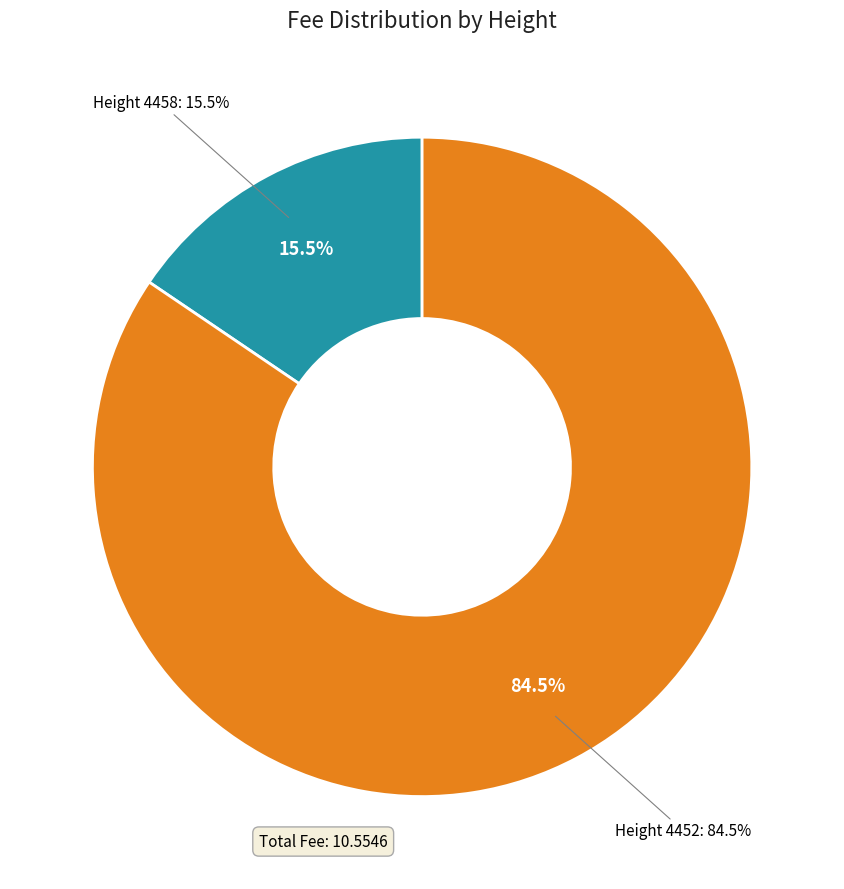

Which slice is the largest?

4452